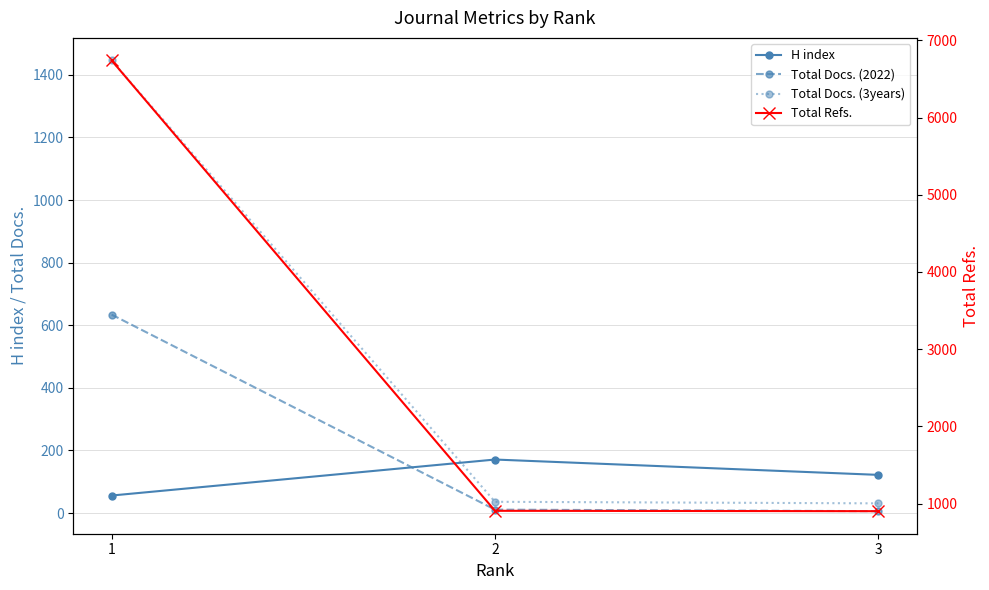

At which label does Total Docs. (3years) reach its peak?

1